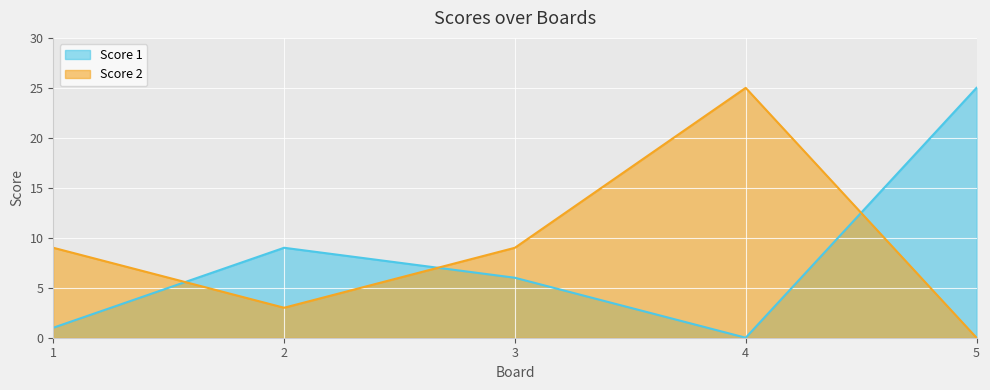

Between 4 and 3, which is larger?

3